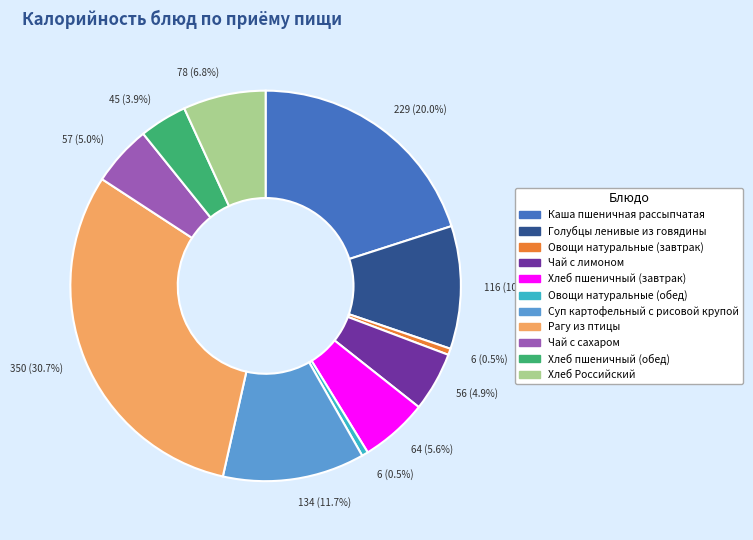

Does any single category account for the majority?

No